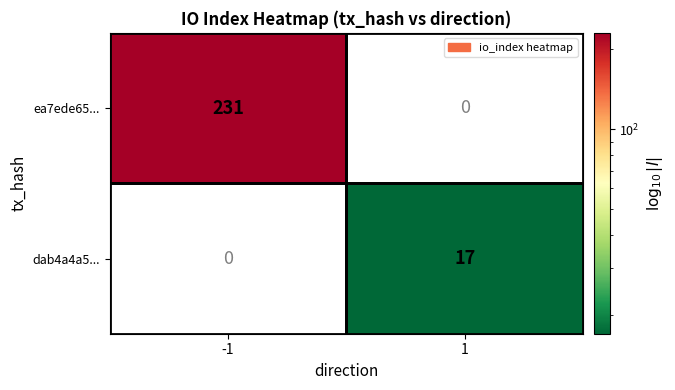

Which series changed the most between -1 and 1?

ea7ede65...